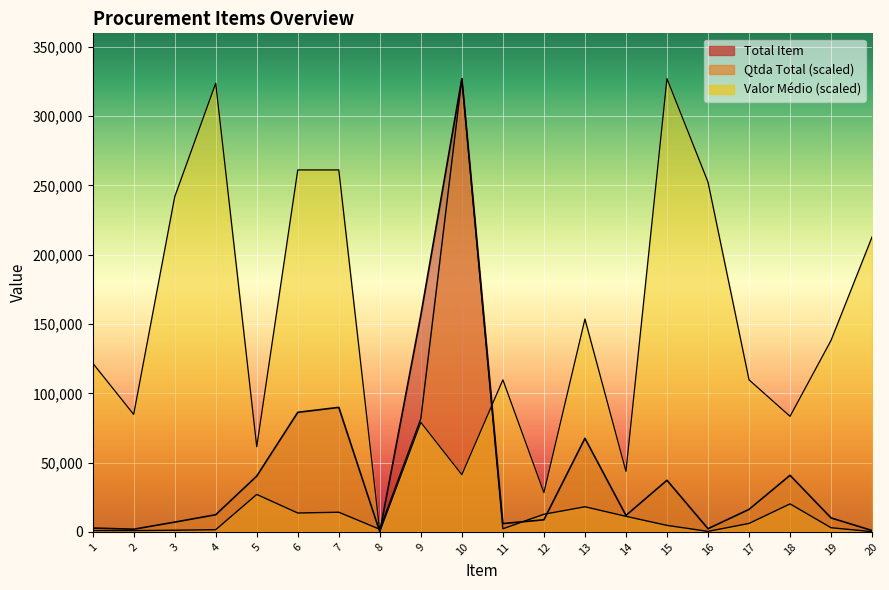

At which category does Qtda Total reach its first local valley?

6